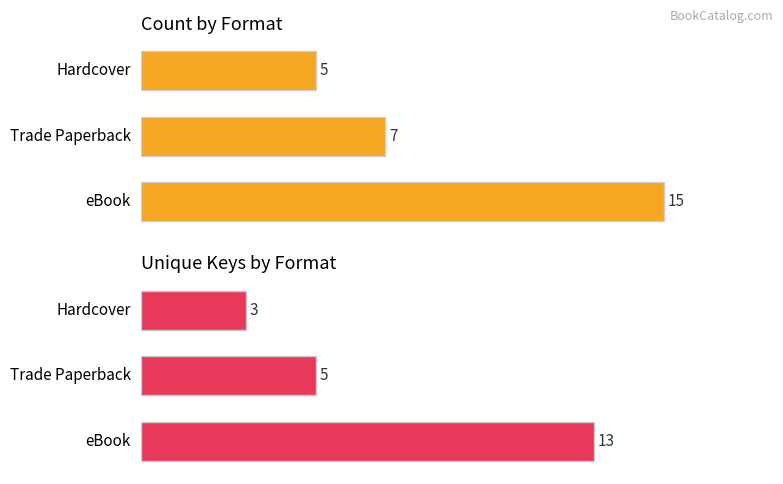

Reading left to right, what are all the values shown in this chart?

Count: 0=15	1=7	2=5
Unique Keys: 0=13	1=5	2=3